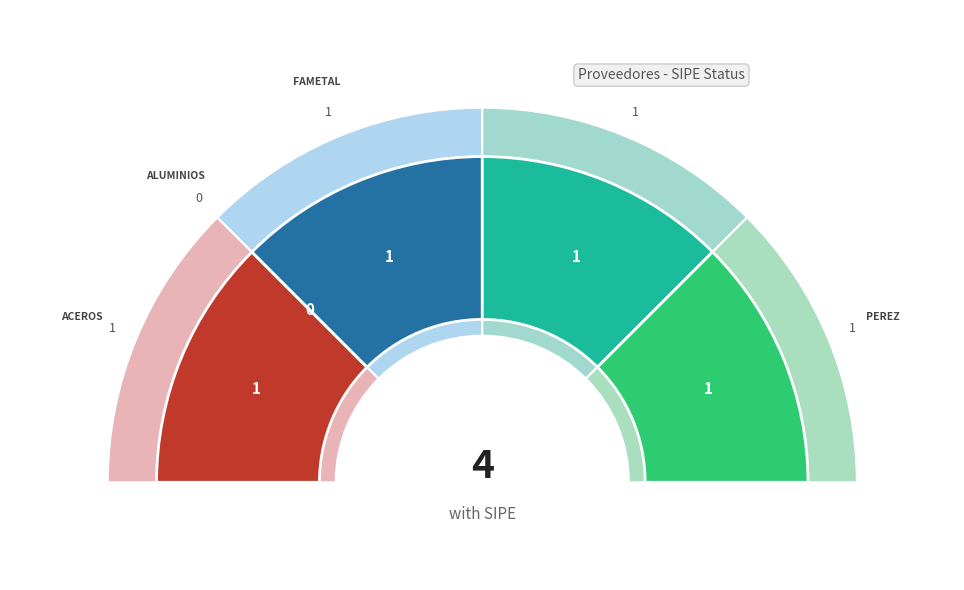

The FAMETAL SA slice represents 32% of the pie. True or false?

False